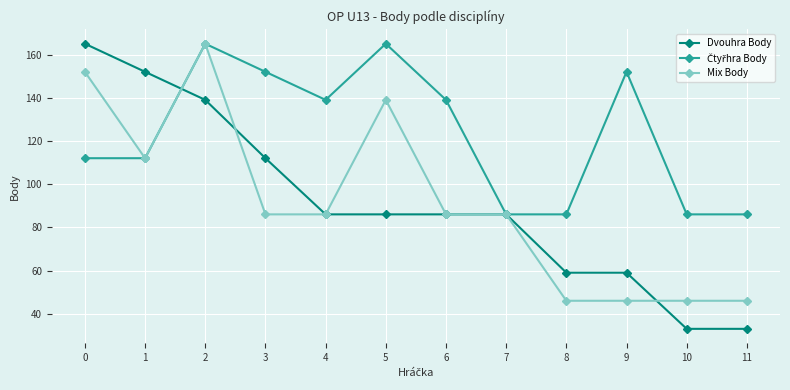

How many series are shown in this chart?

3